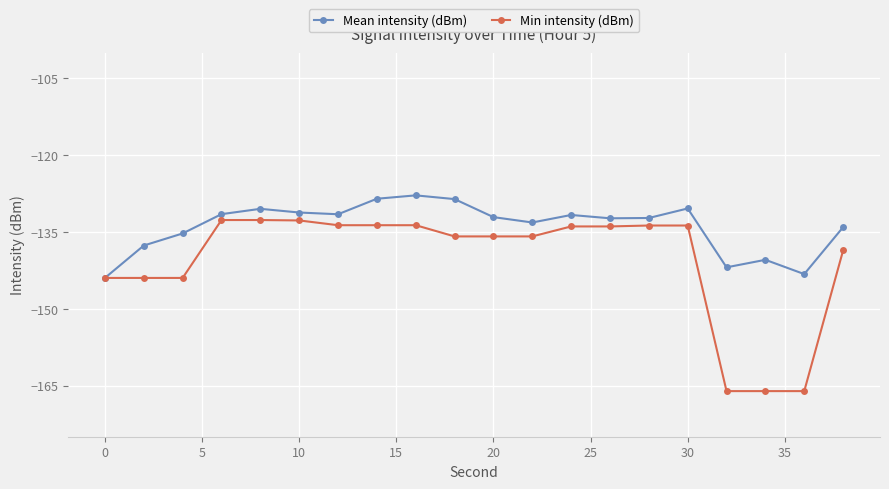

What is the difference between the maximum and second lowest values in the Mean intensity (dBm) series?

15.4